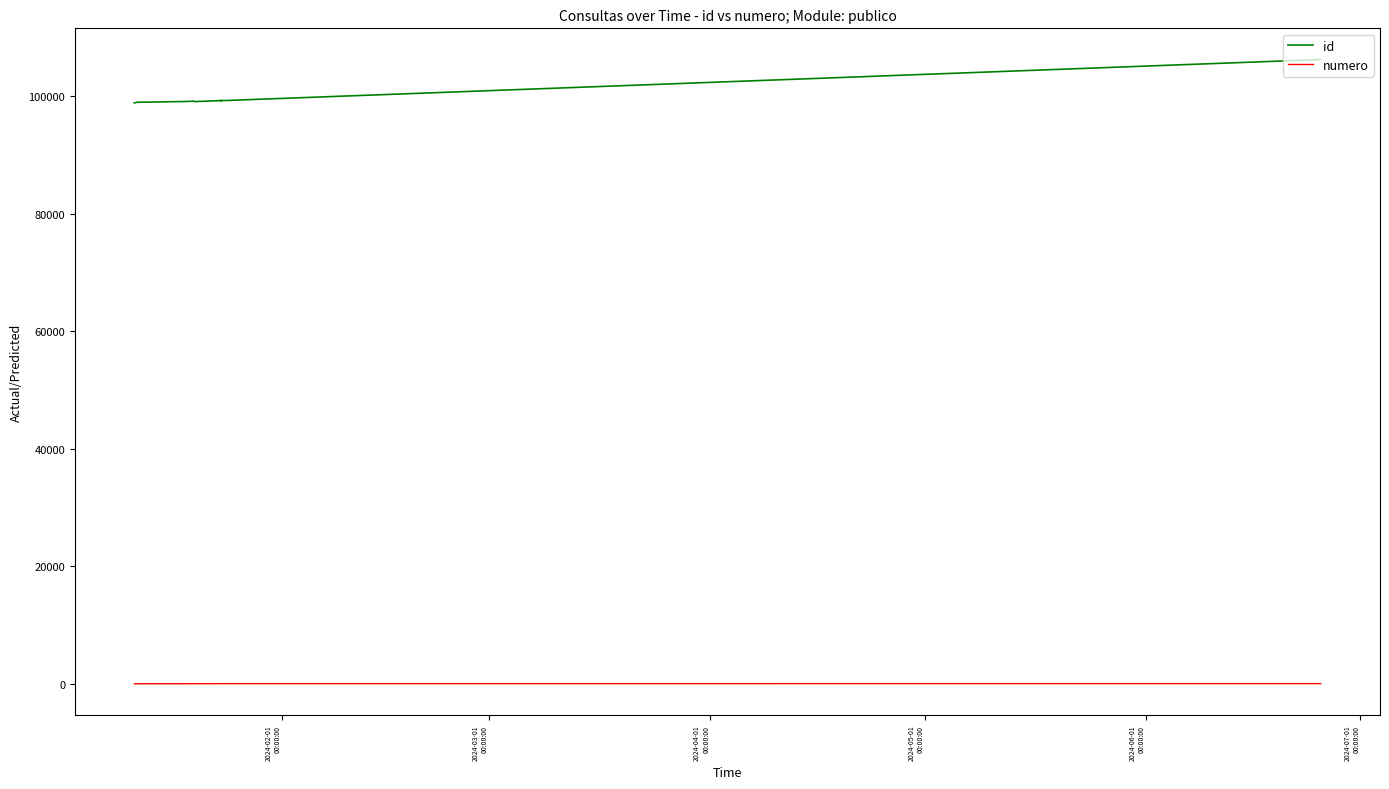

List the series in order of their overall mean, lowest first.

numero, id